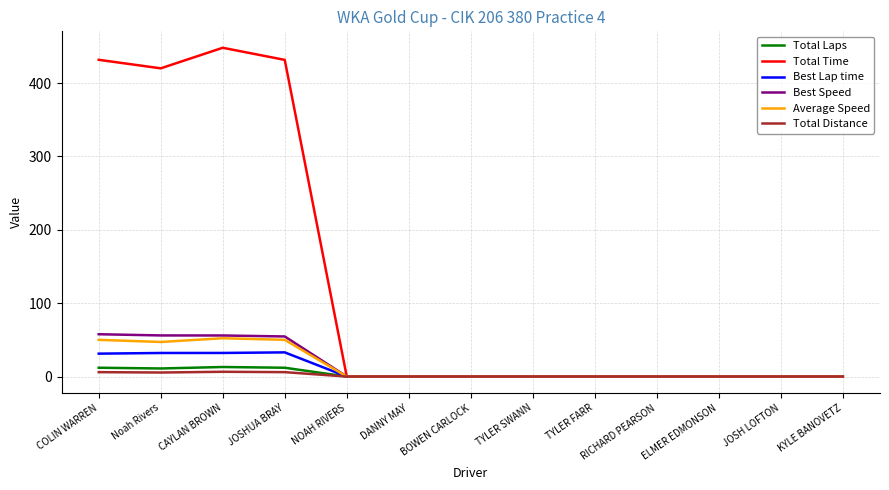

At which category does the chart reach its peak across all series?

CAYLAN BROWN